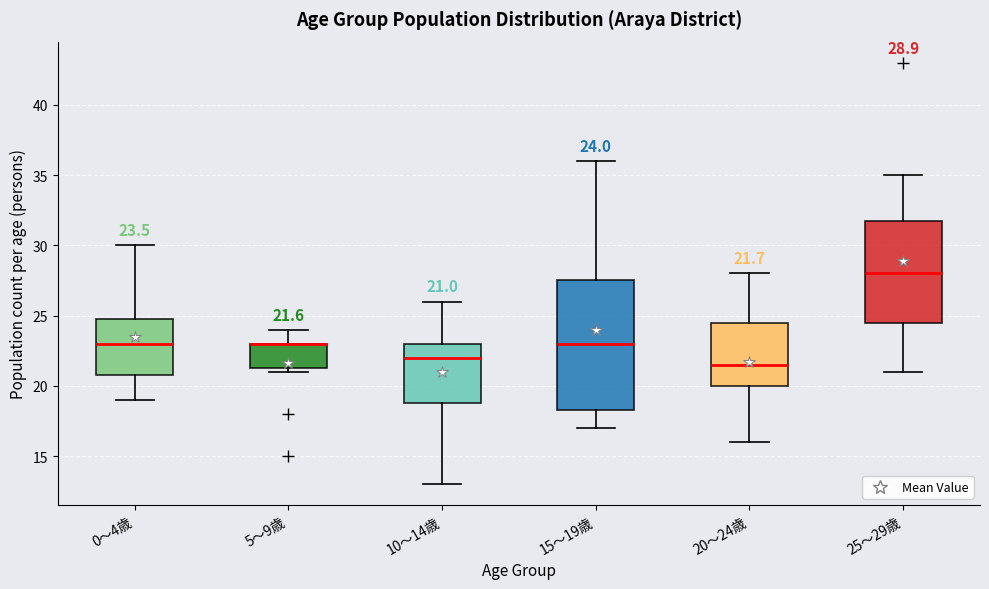

Which box is the tallest, from its lower edge to its upper edge?

15～19歳